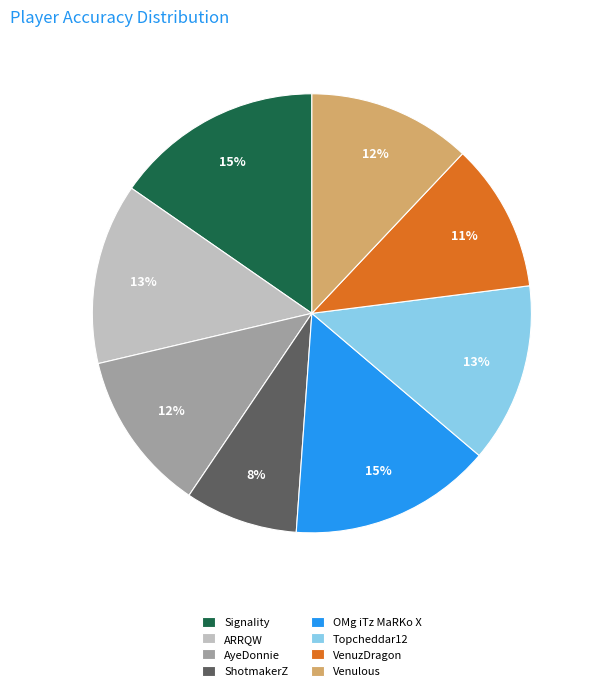

To the nearest percent, what portion does AyeDonnie represent?

12%